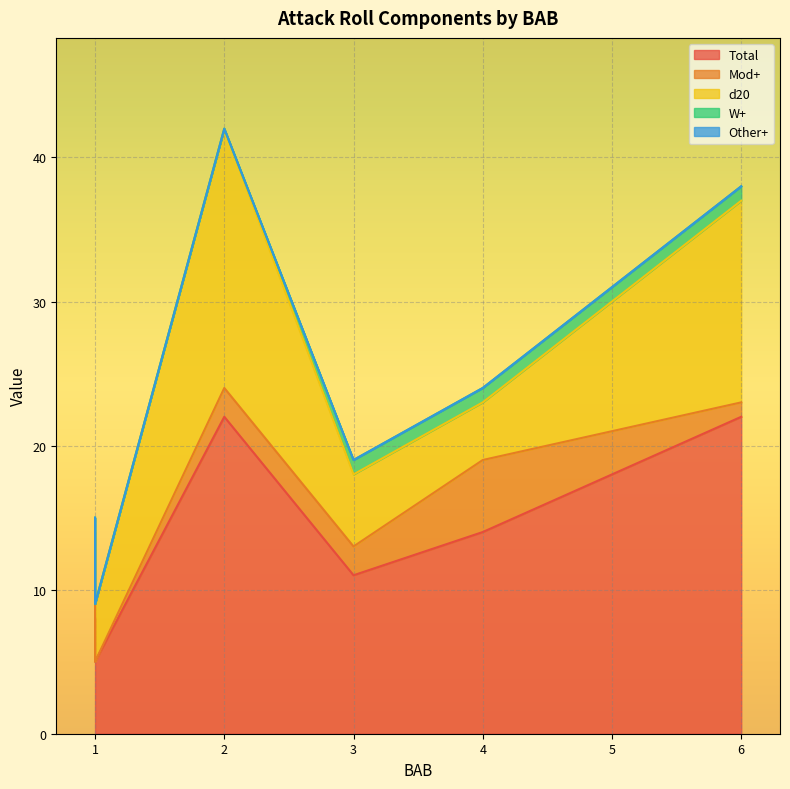

At which label is Other+ closest to 0?

6